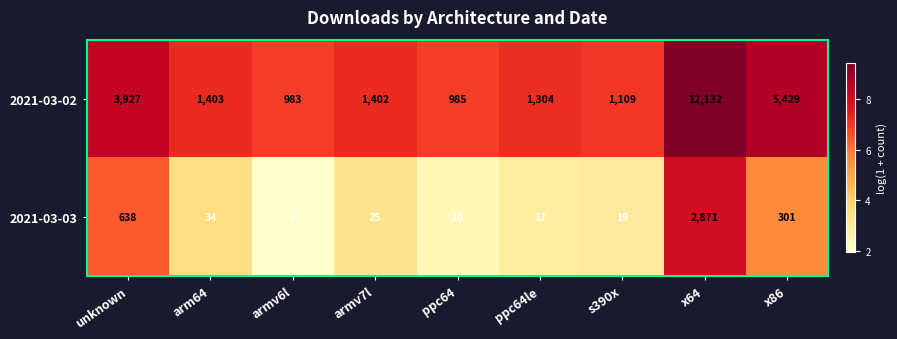

How many data points does each series have?

9